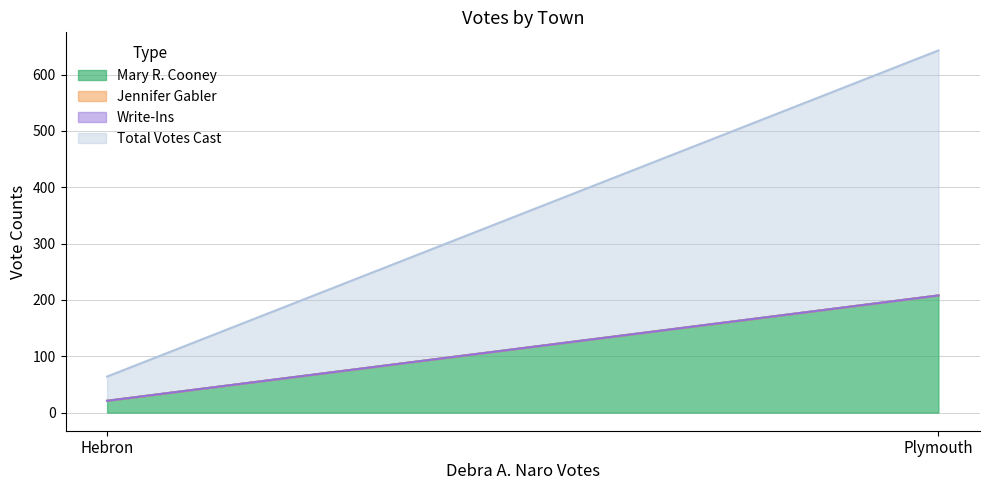

How many distinct data groups are displayed?

4